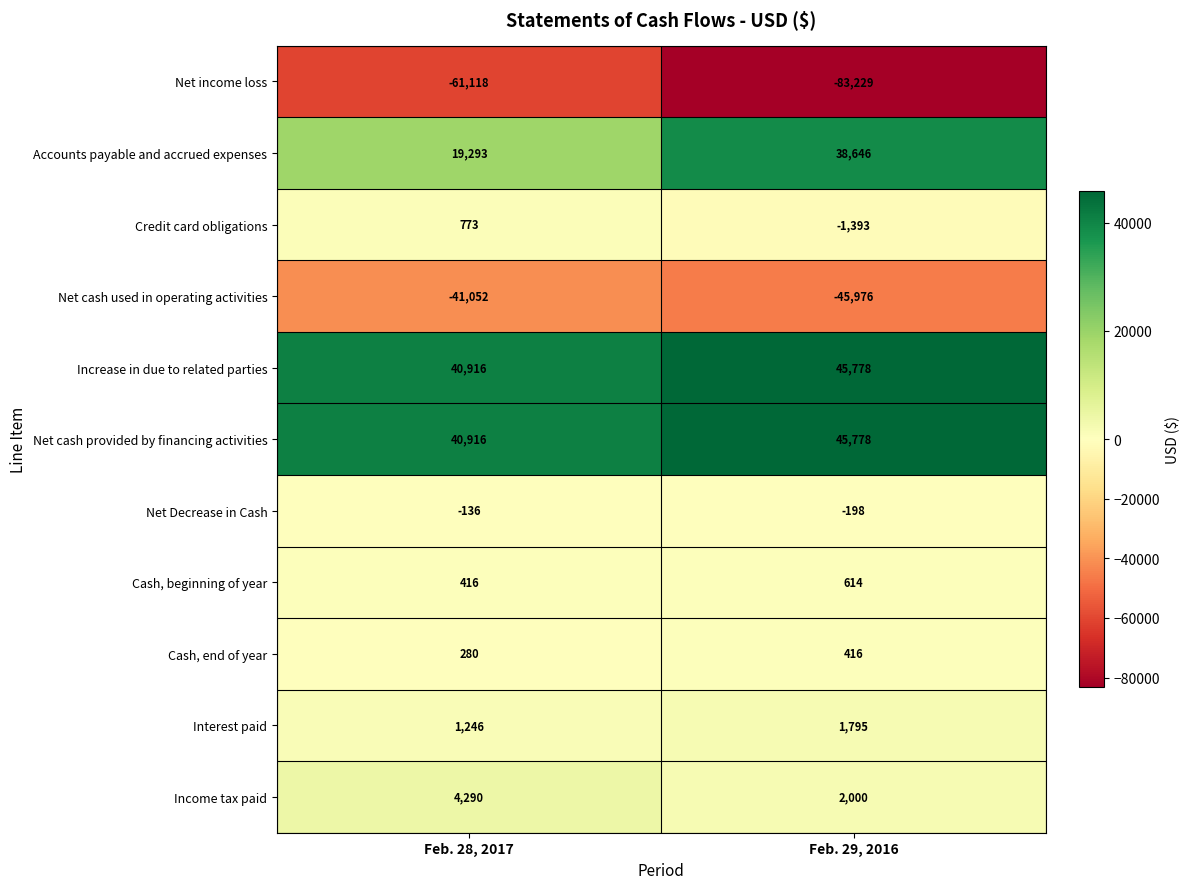

Which category has the lowest value across all series?

Feb. 29, 2016